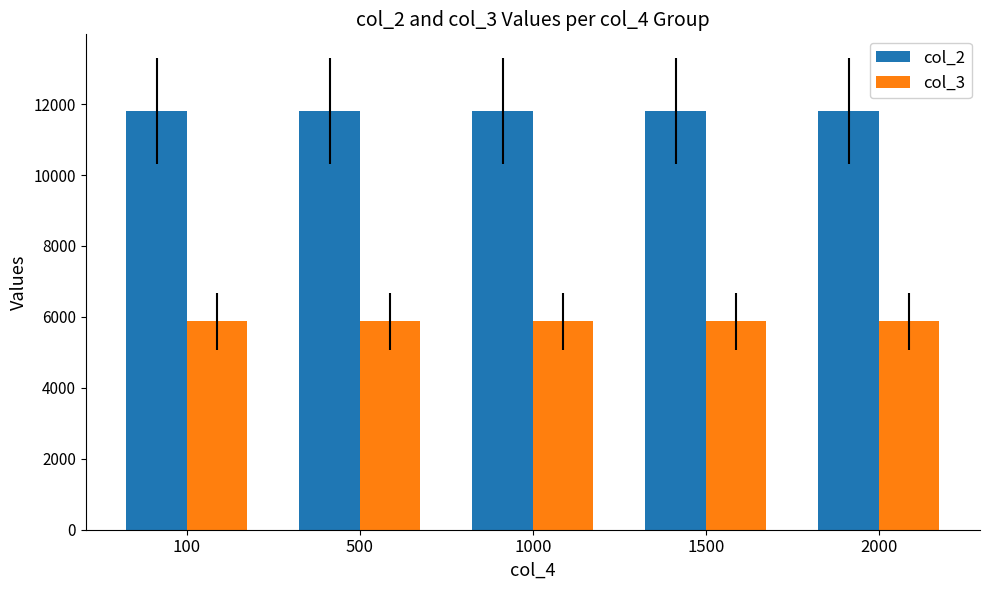

Which series has the largest total across all categories?

col_2